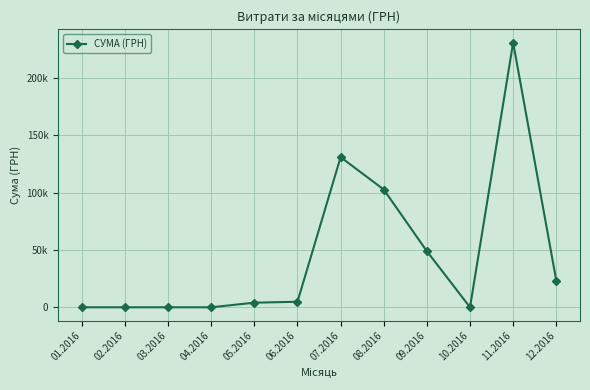

Is this an area chart (filled region under the line)?

No